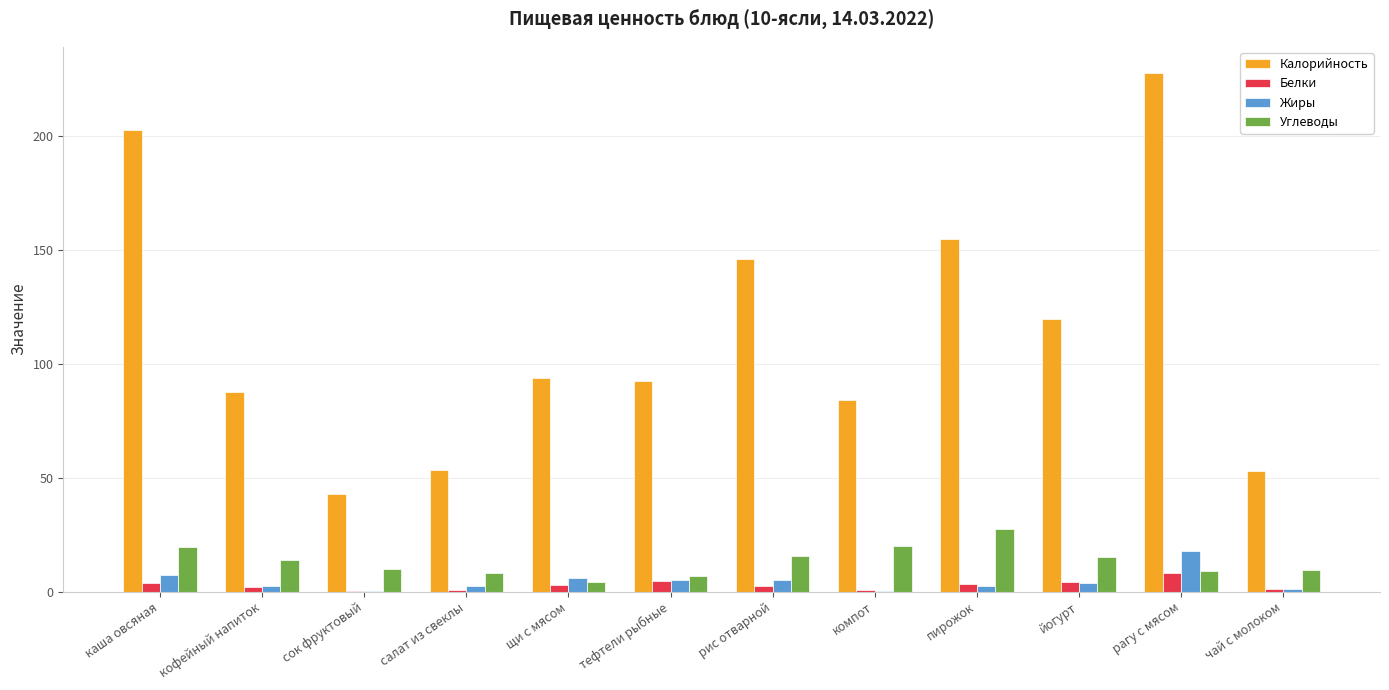

At which category is the sum across all series the highest?

рагу с мясом